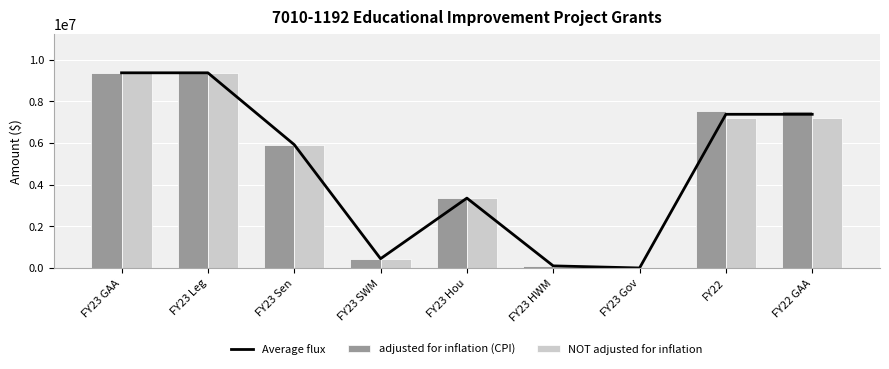

Where does the NOT adjusted for inflation series first go above 5917000?

FY23 GAA